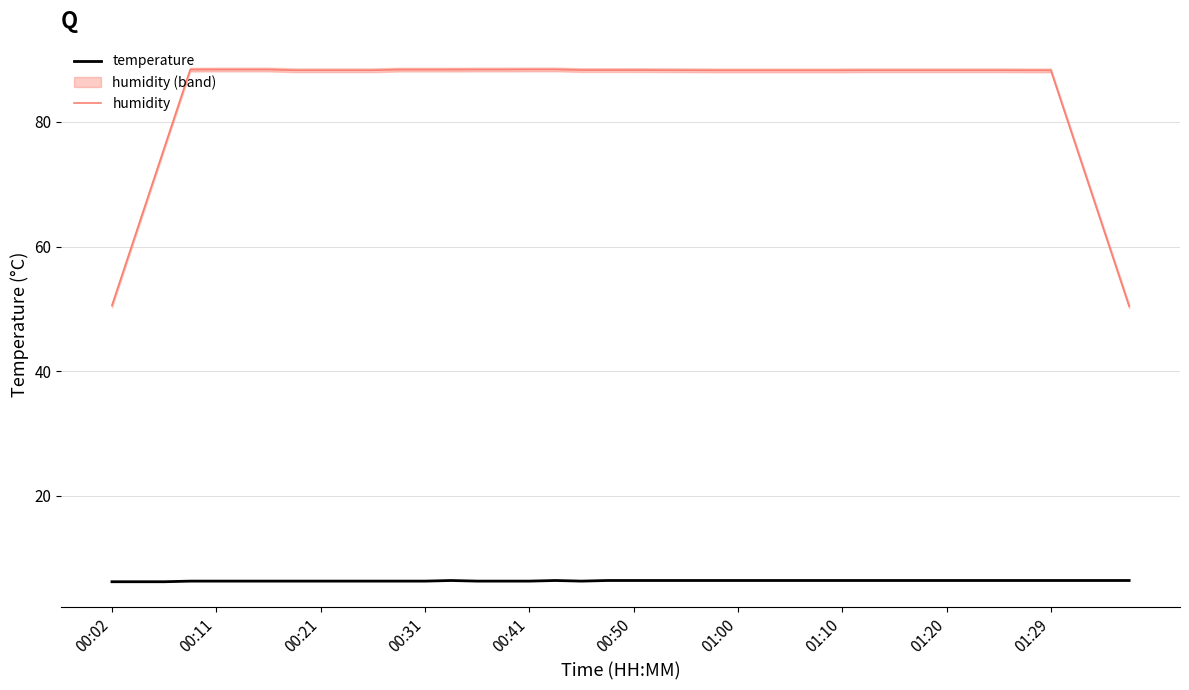

Count the temperature values in the range 6 to 7.

40